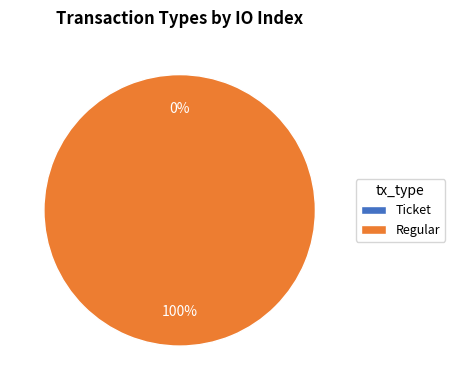

Which category has the smallest portion of the pie?

Ticket